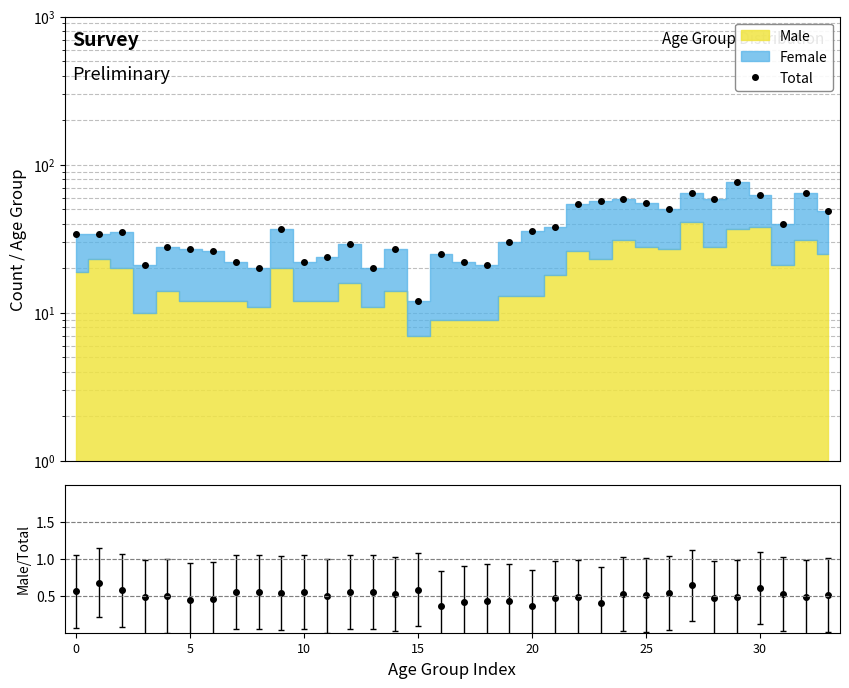

At which category is the sum across all series the highest?

29